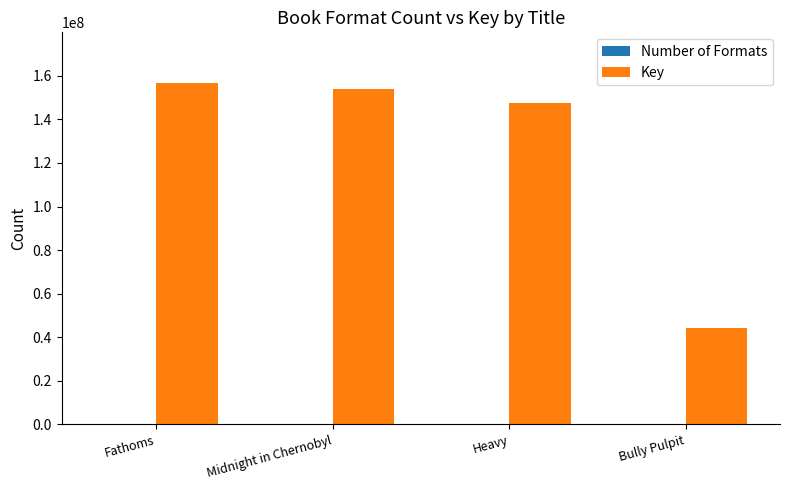

Are the bars horizontal?

No